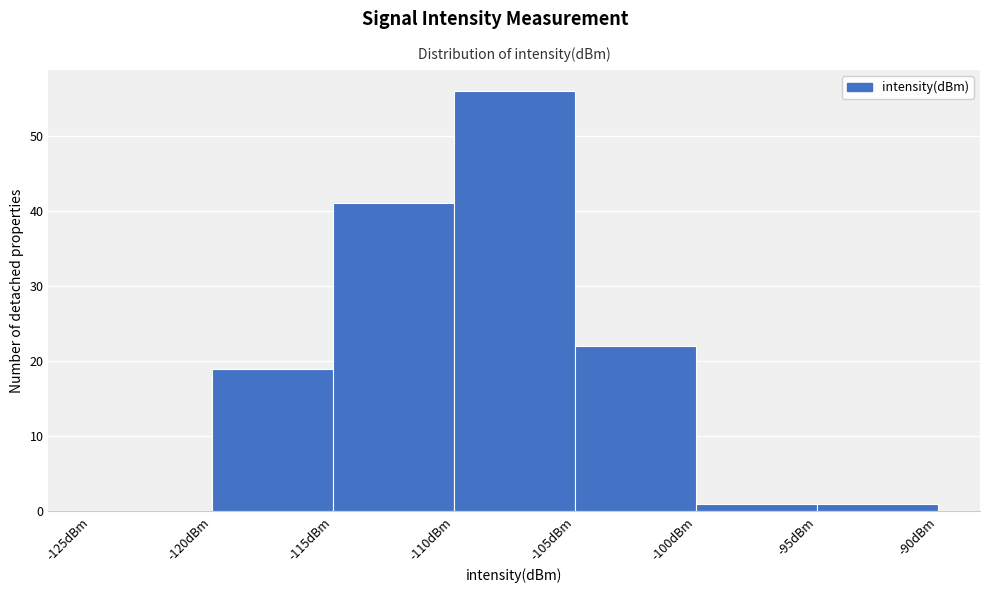

Over which range of the x-axis is the bar tallest?

-110 to -105